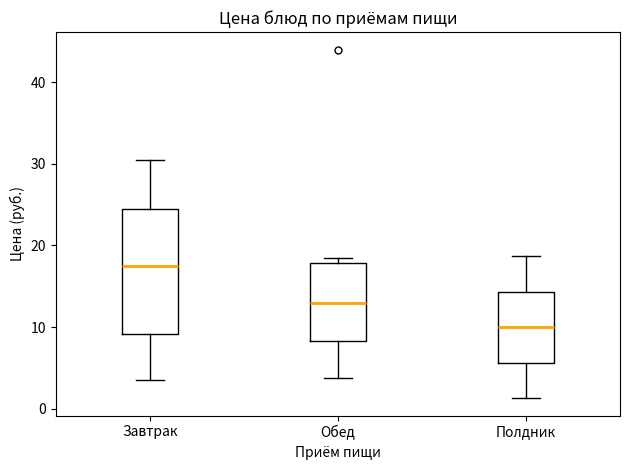

Where does the lower whisker of the box for Полдник end on the y-axis? The values are not printed on the chart, so give them approximately, as read against the axis.

1